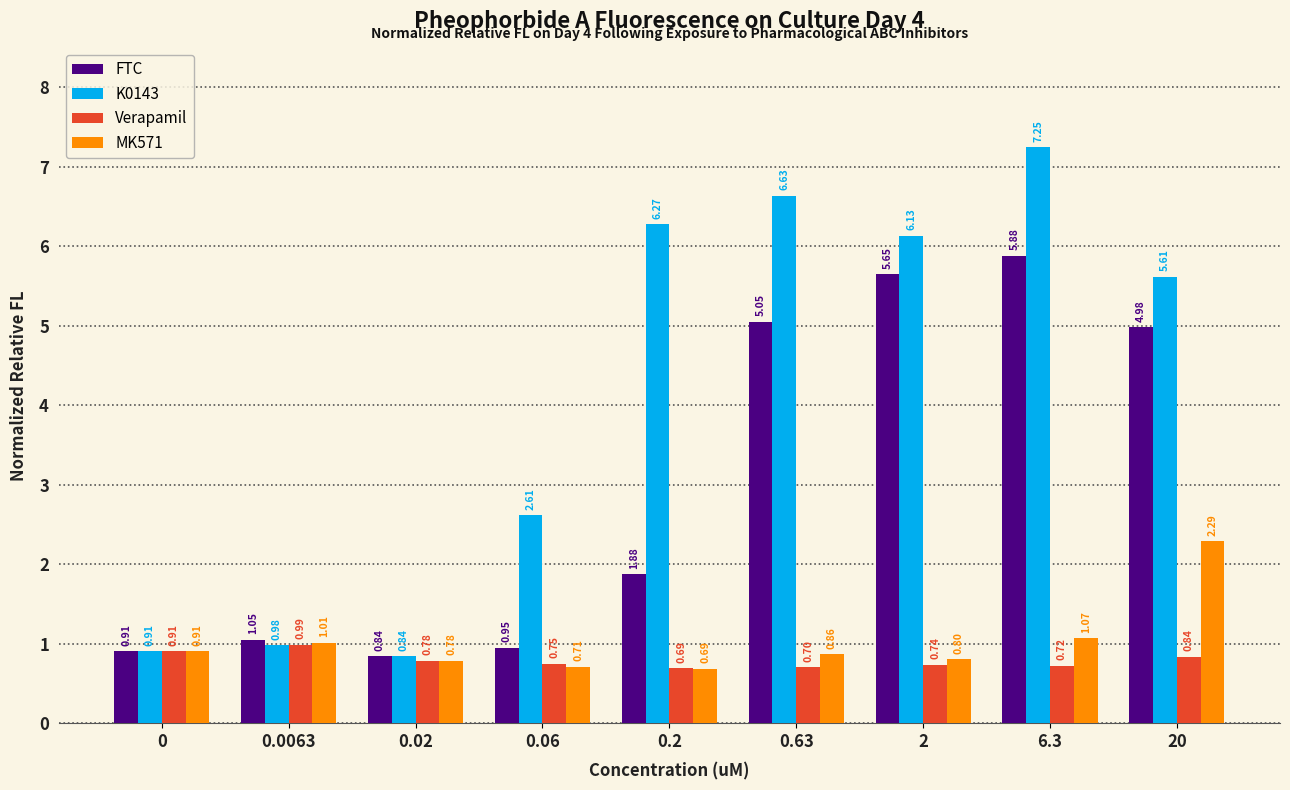

Rank the categories by FTC value from highest to lowest.

6.3, 2, 0.63, 20, 0.2, 0.0063, 0.06, 0, 0.02